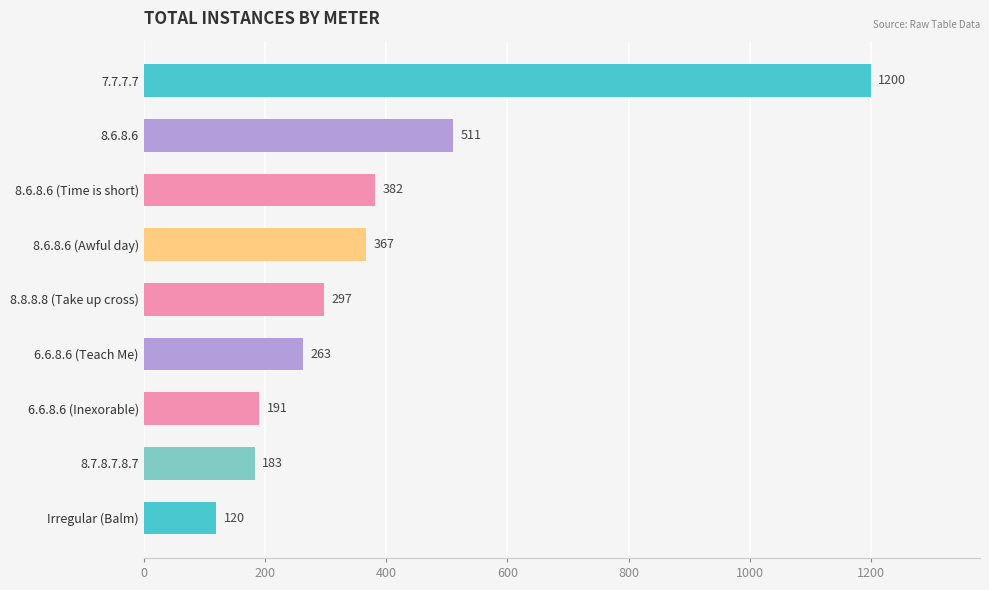

Which label corresponds to the smallest value in the chart?

Irregular (Balm)